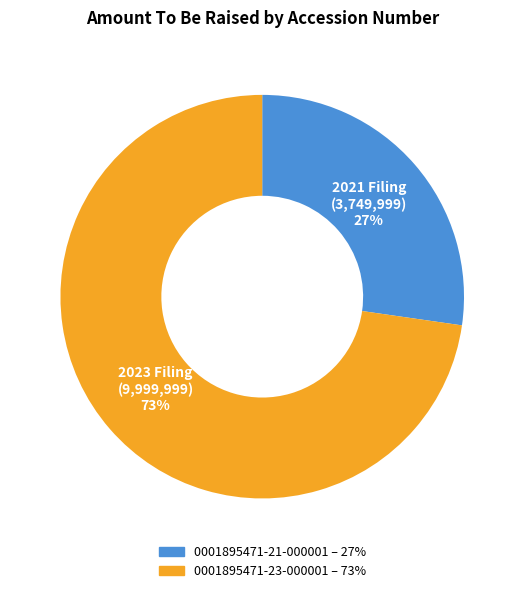

Which slice represents more than half of the pie?

0001895471-23-000001